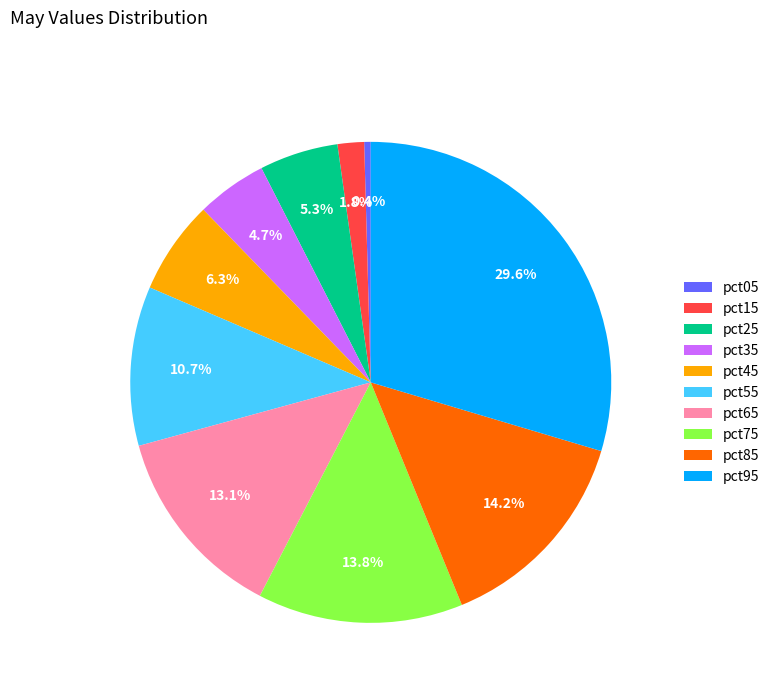

To the nearest percent, what percentage of the pie is pct45?

6%